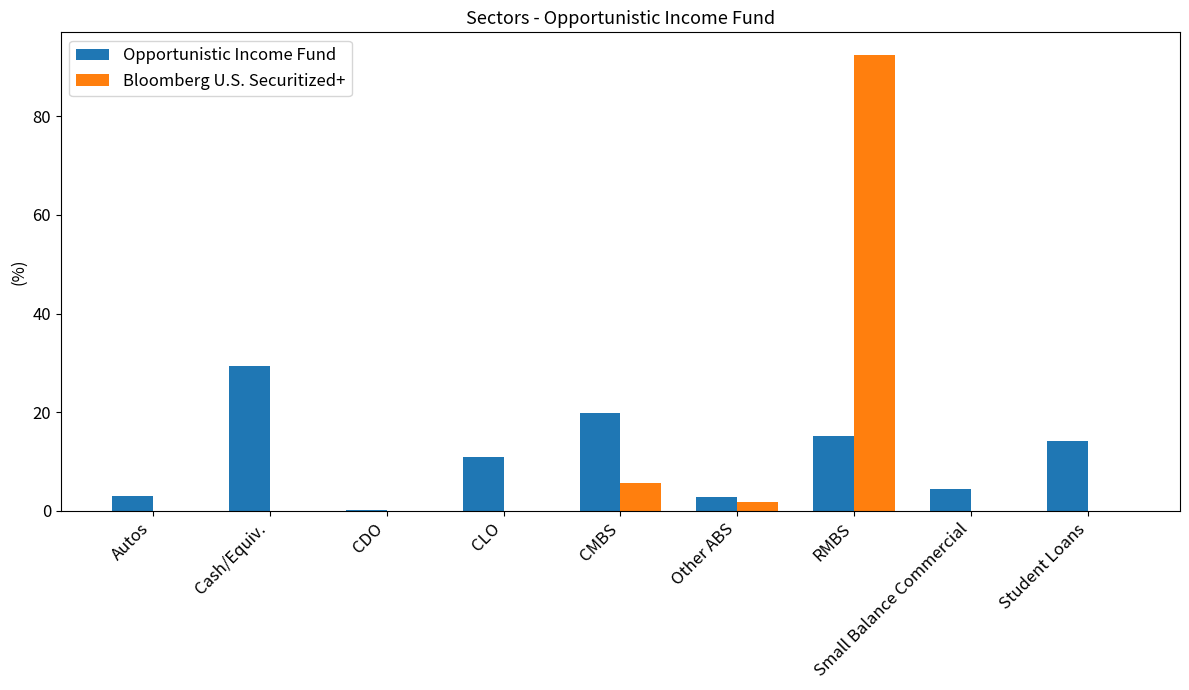

What is the spread (max minus min) of values at Small Balance Commercial?

4.5